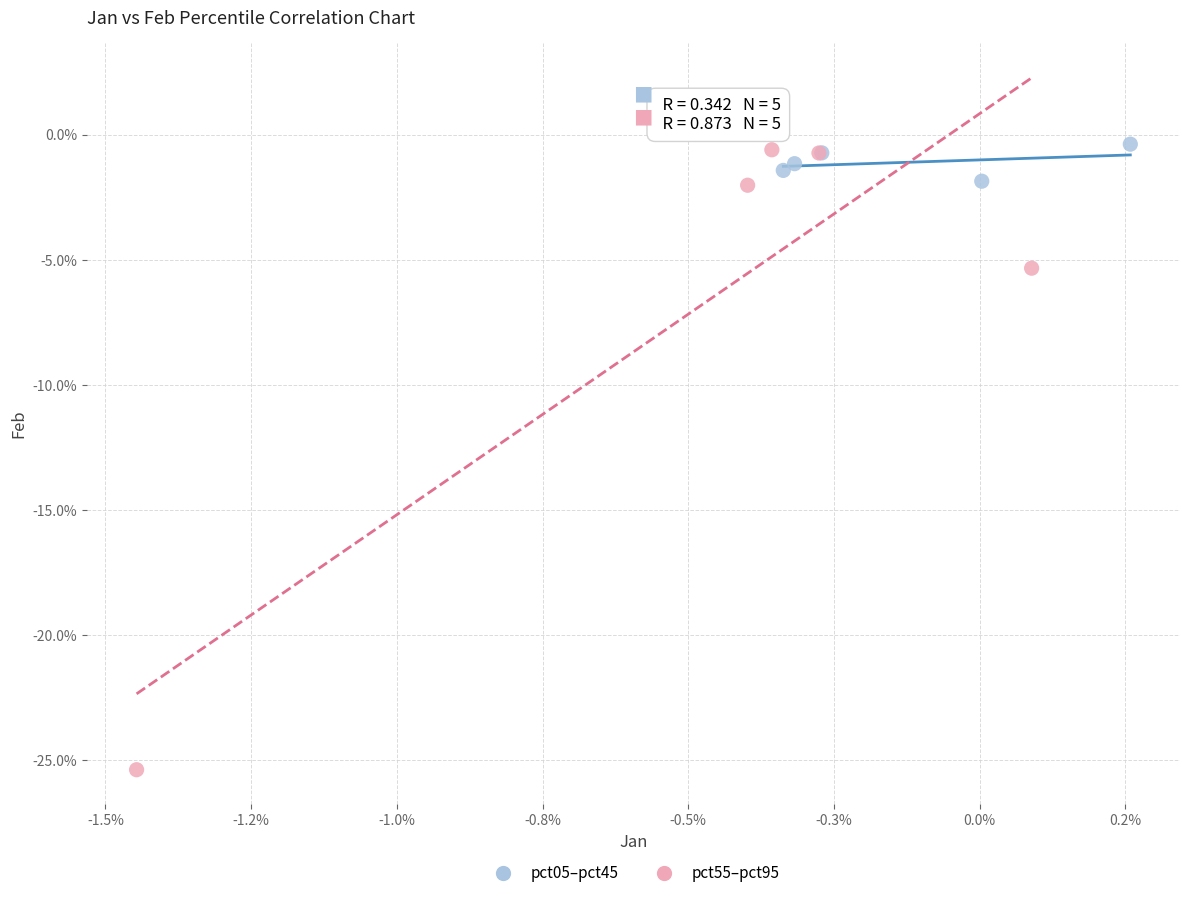

Which series reaches the minimum Y coordinate?

pct55–pct95